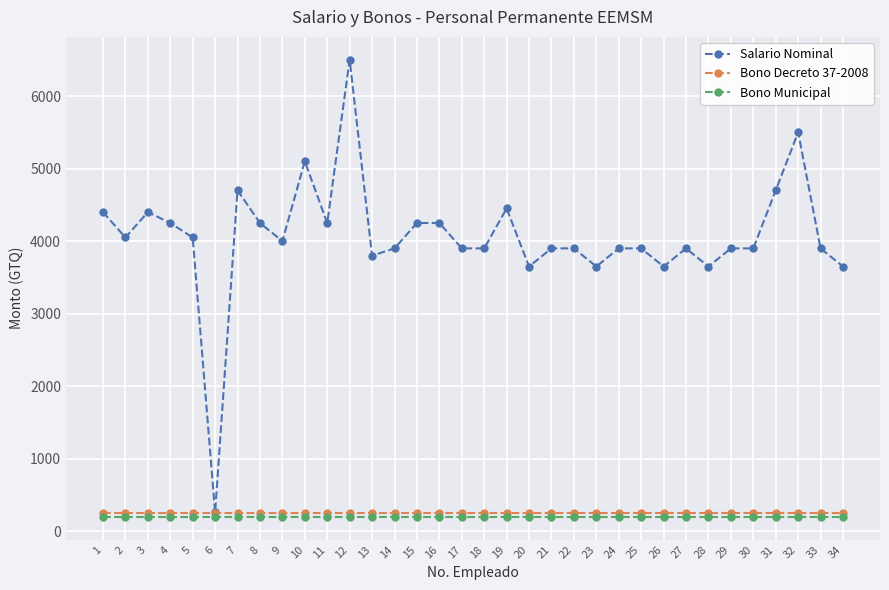

What is the difference between the highest and lowest values at 2?

3850.0